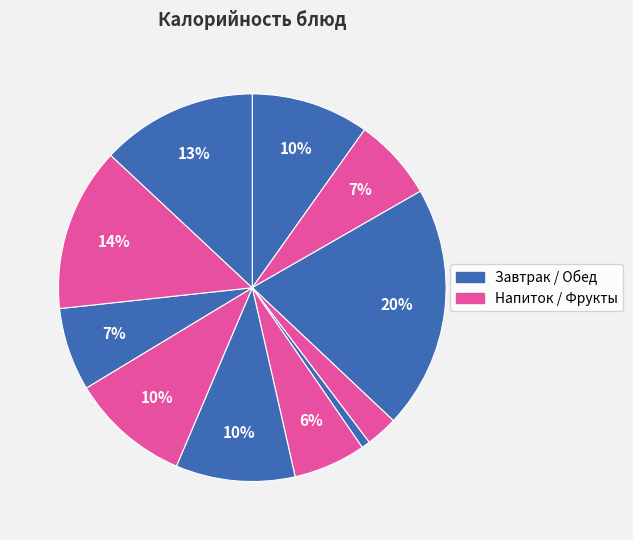

Count the number of slices in the pie.

11